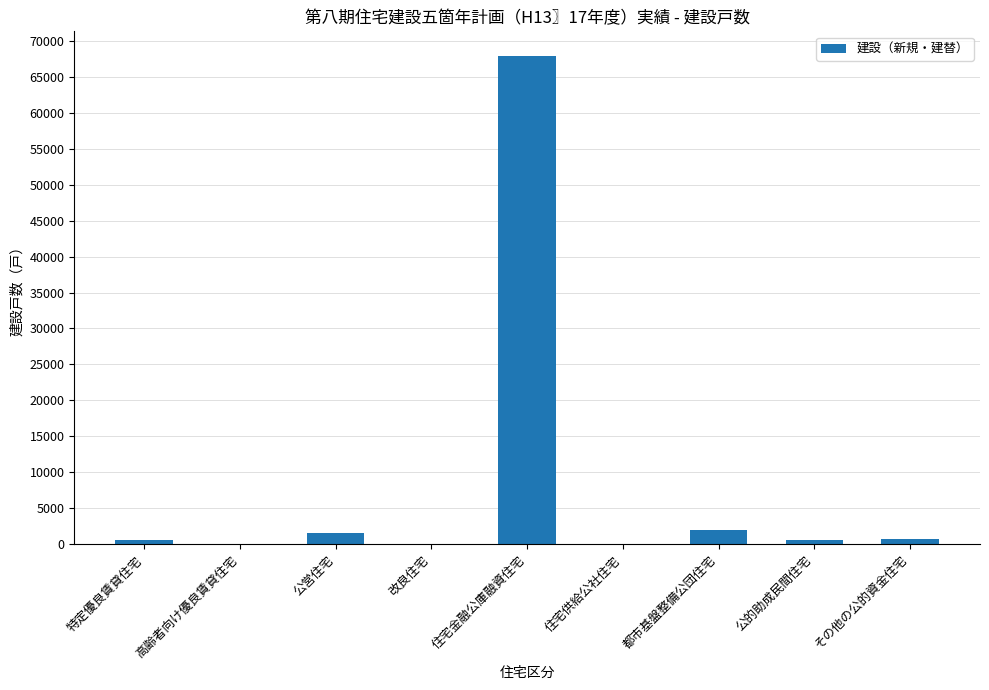

What is the average value?

8175